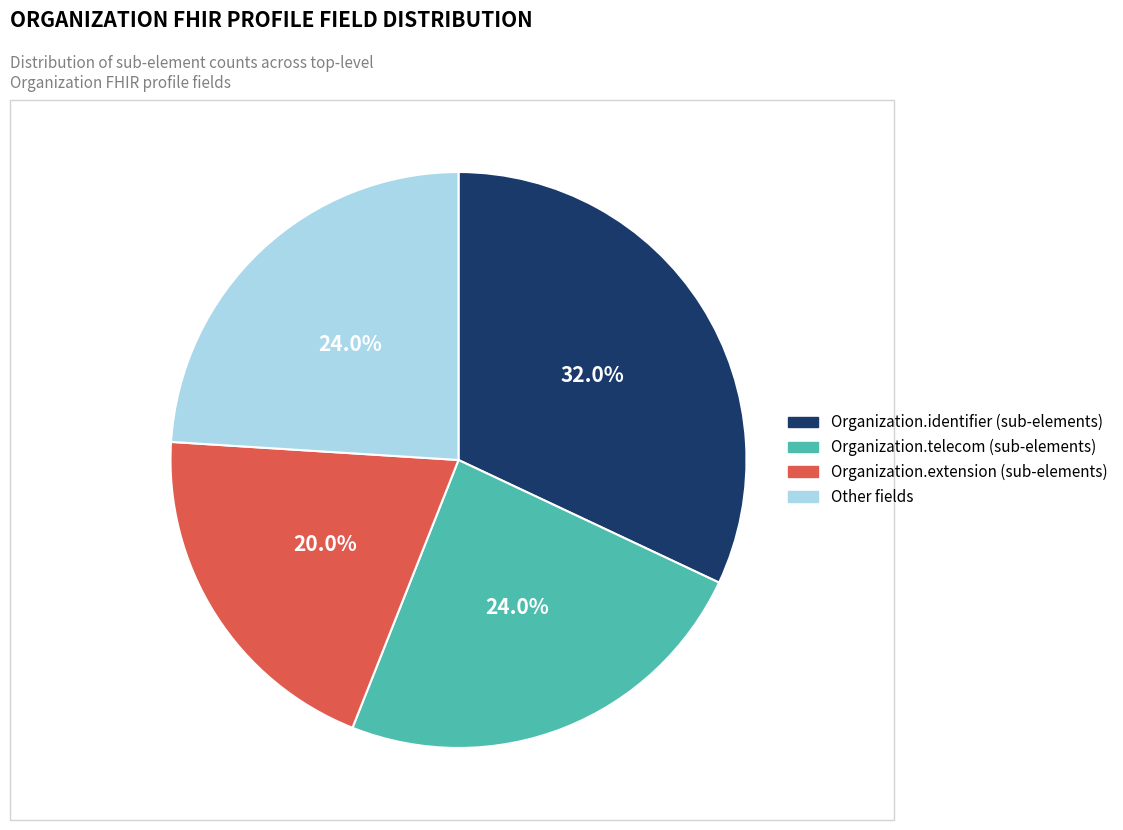

Does any single category account for the majority?

No